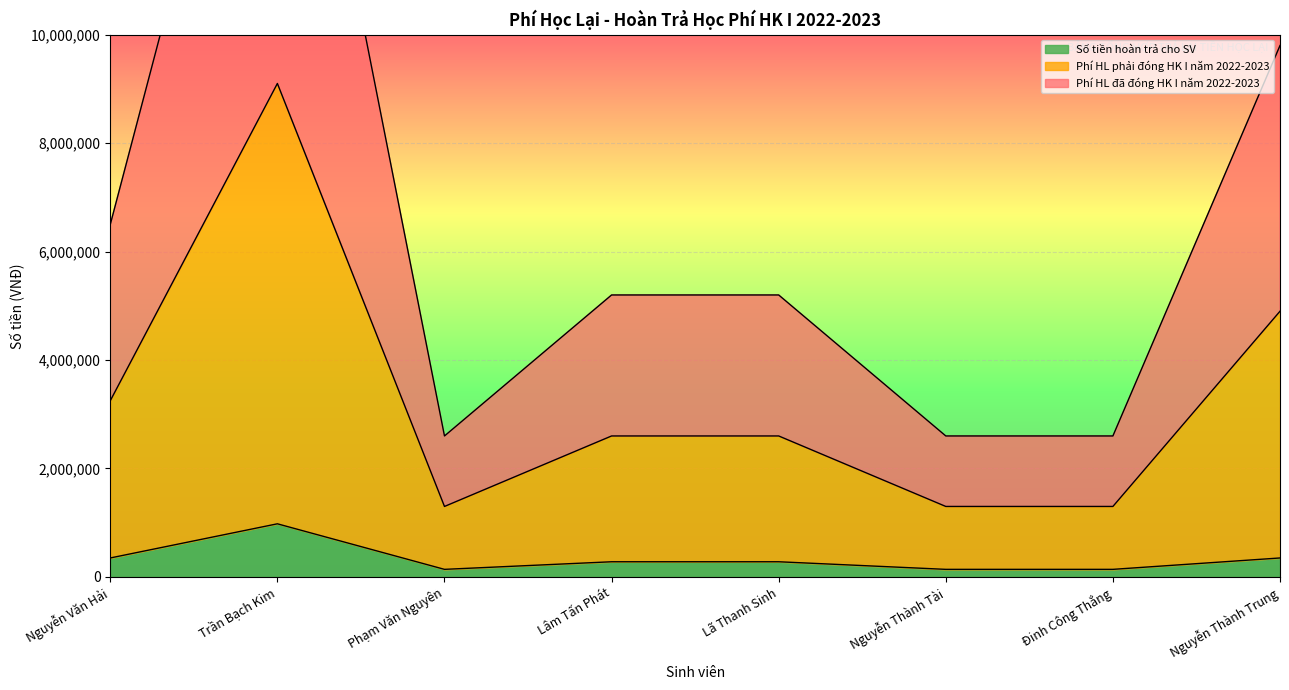

The Số tiền hoàn trả cho SV series shows 280000 at Lâm Tấn Phát. True or false?

True